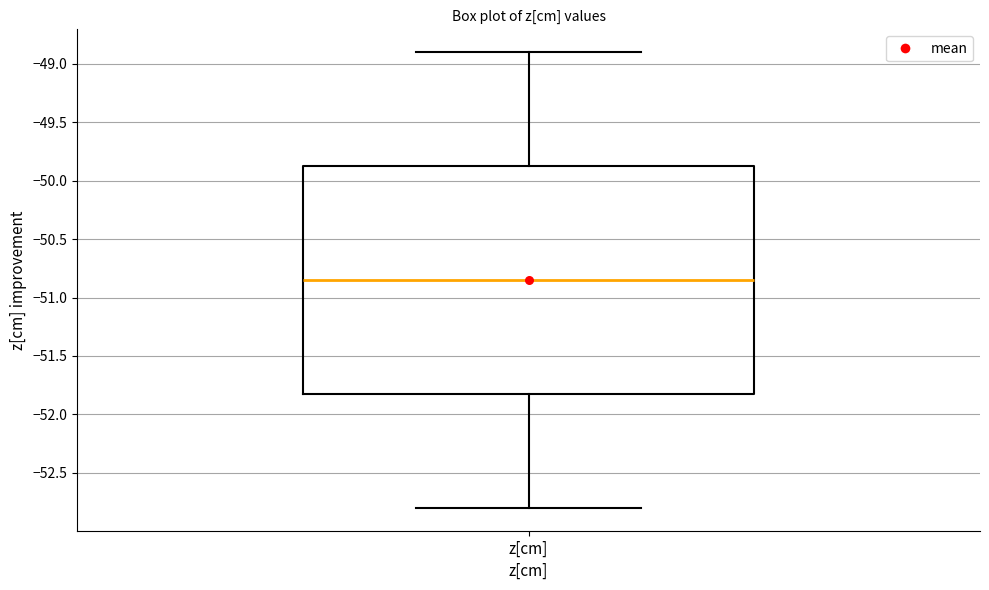

Transcribe this box plot: give where the median line is, the range the box spans, and where the two whiskers end, as read against the y-axis. The values are not printed on the chart, so give them approximately, as read against the axis.

median -50.85, box -51.80 to -49.85, whiskers -52.80 to -48.90